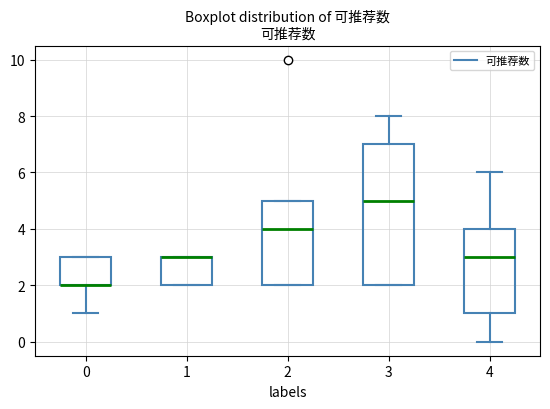

Reading left to right, transcribe this box plot: for each box, give where its median line is, the range the box spans, and where its two whiskers end, as read against the y-axis. The values are not printed on the chart, so give them approximately, as read against the axis.

0: median 2 (drawn on the box's lower edge), box 2 to 3, whiskers 1 to 3
1: median 3 (drawn on the box's upper edge), box 2 to 3, whiskers 2 to 3
2: median 4, box 2 to 5, whiskers 2 to 5
3: median 5, box 2 to 7, whiskers 2 to 8
4: median 3, box 1 to 4, whiskers 0 to 6